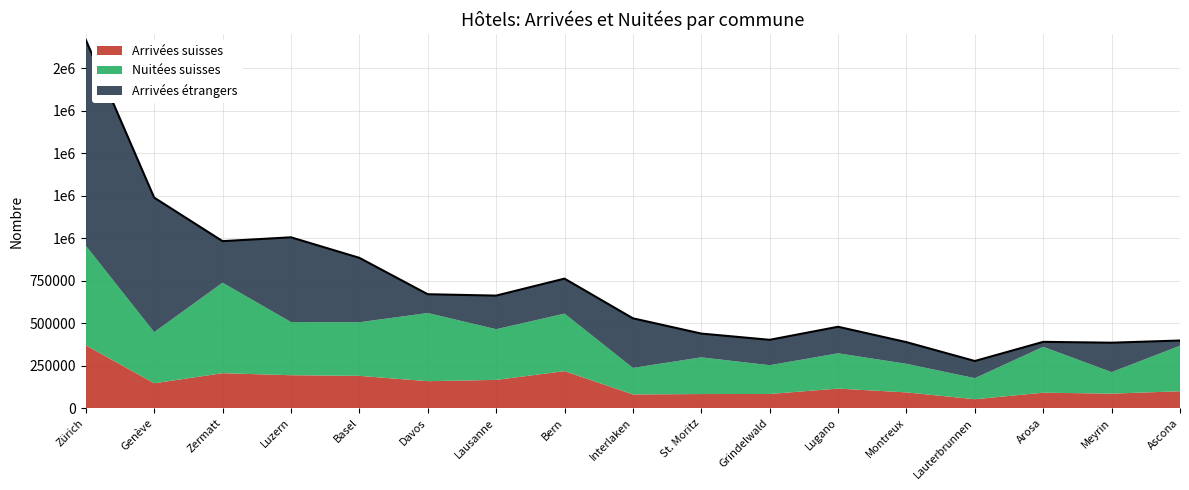

What is the label of the 16th point from the left?

Meyrin